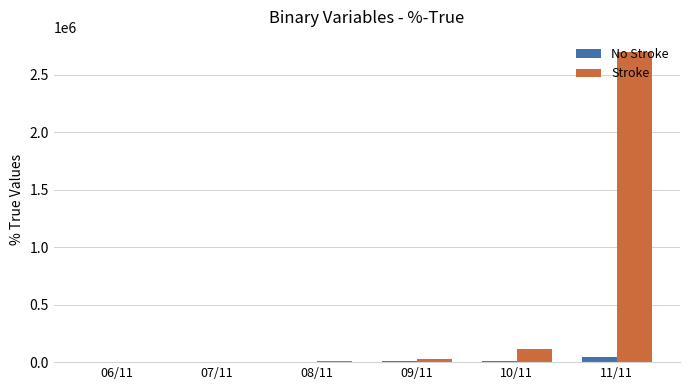

What is the sum of all Stroke values?

2853305.5